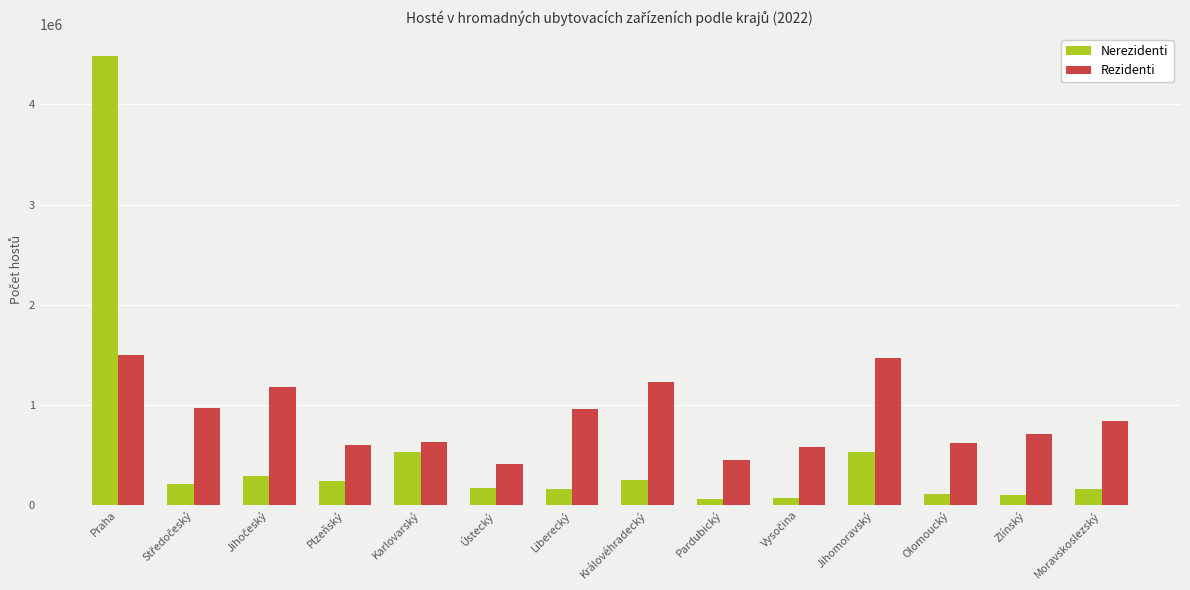

At which category is the sum across all series the highest?

Praha